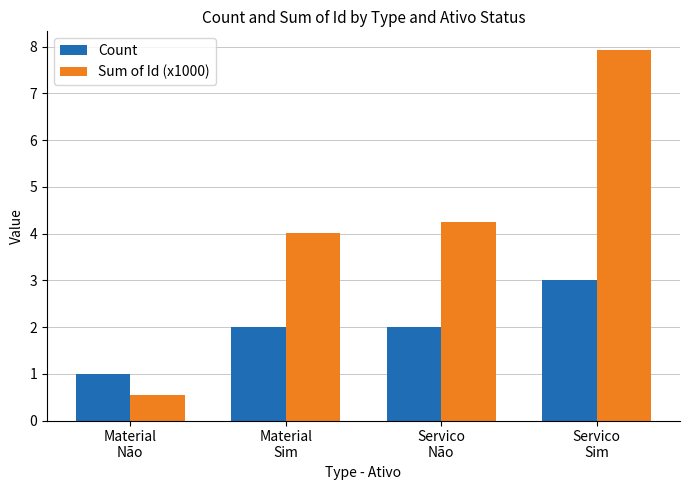

How many groups of bars are there?

4